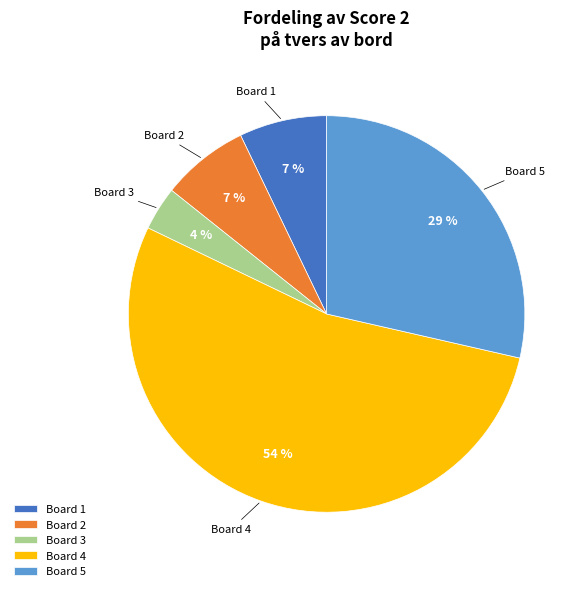

What is the smallest slice in the pie chart?

Board 3